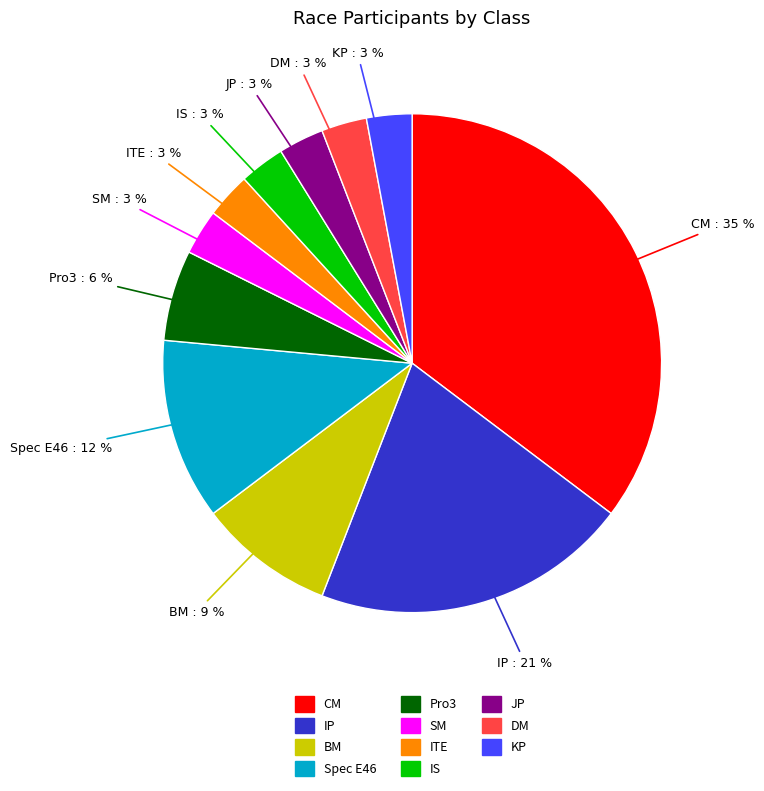

Is the sum of BM and IP greater than half?

No